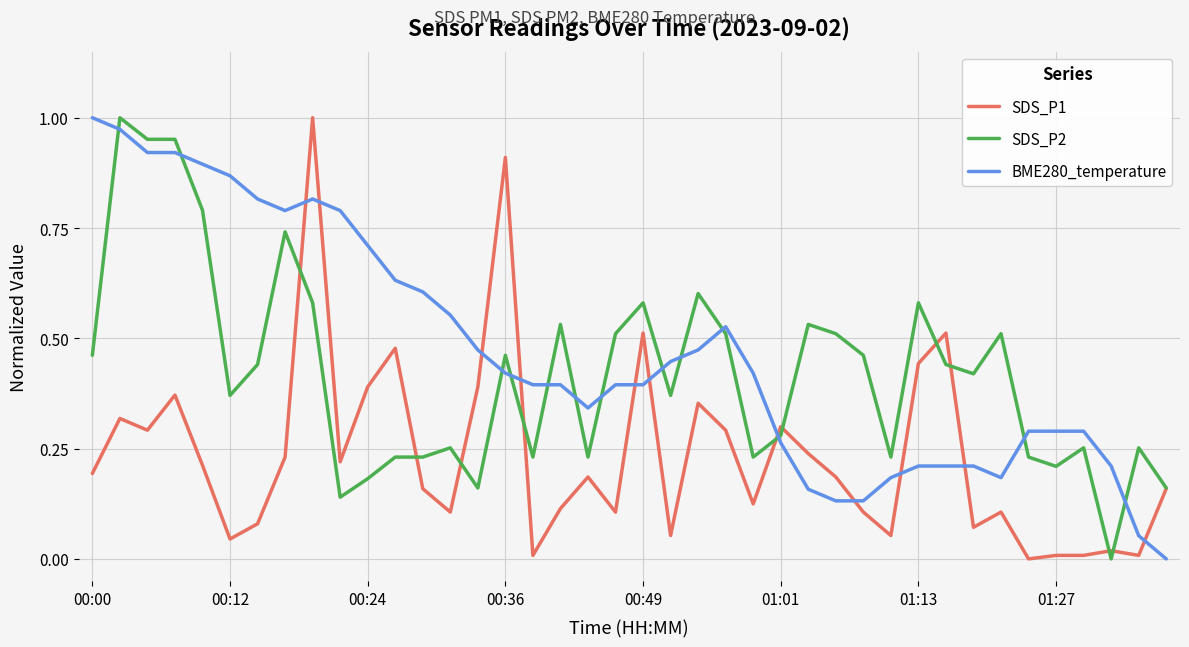

How many positive values does the SDS_P2 series have?

39